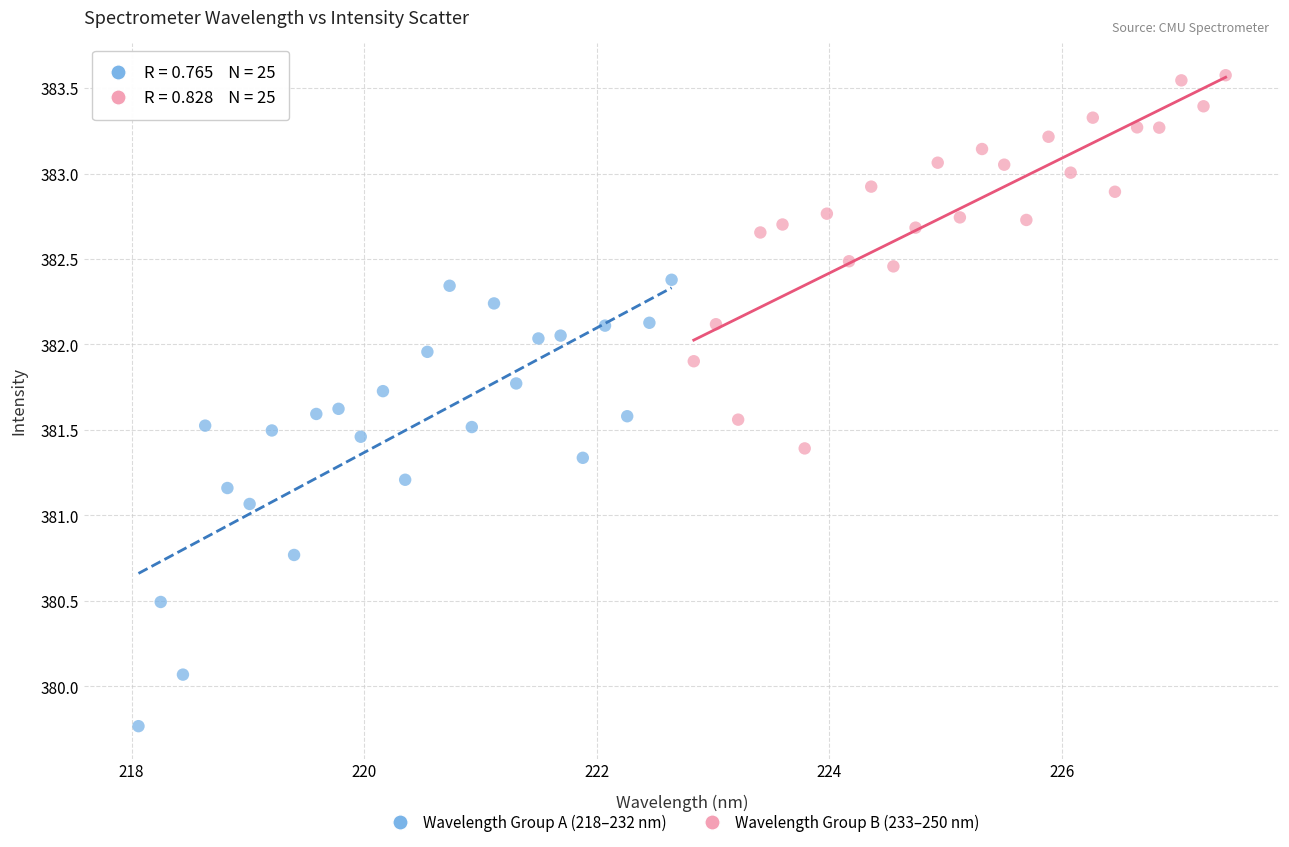

Which series contains the lowest Y value?

Wavelength Group A (218–232 nm)